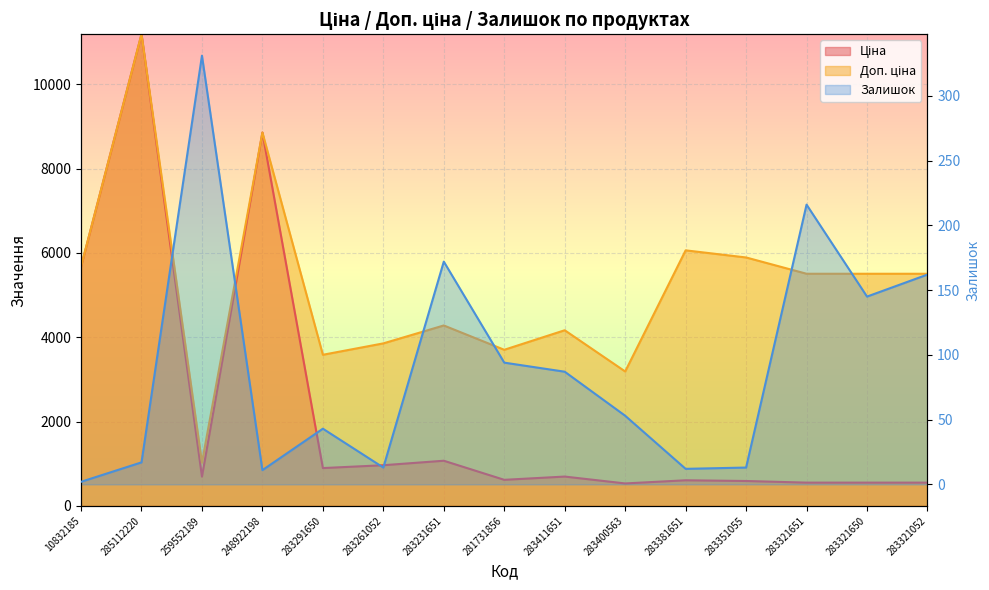

Between 283321650 and 283261052, which is larger?

283261052